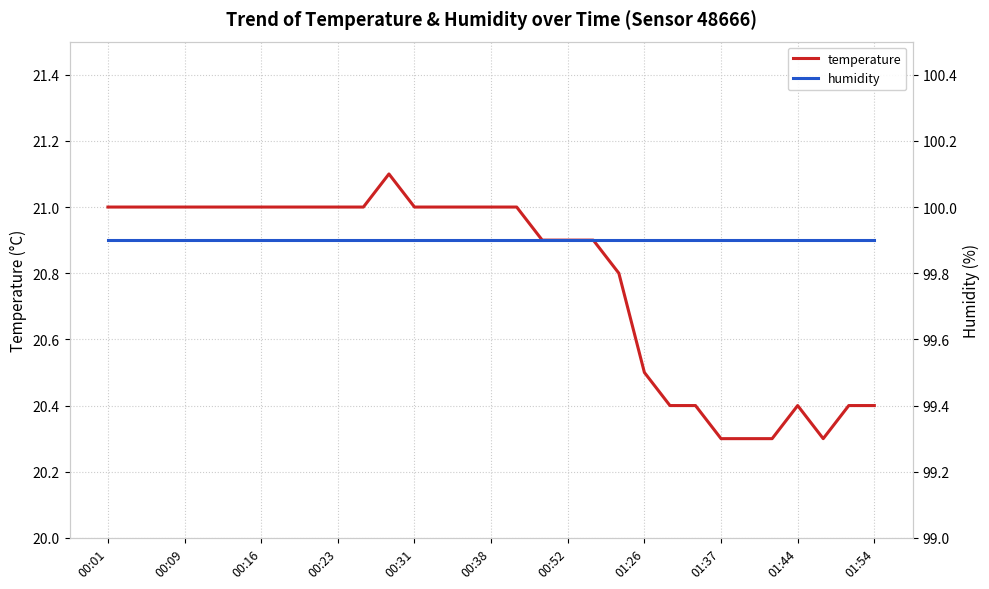

Is it true that temperature equals 21.0 at 00:31?

True